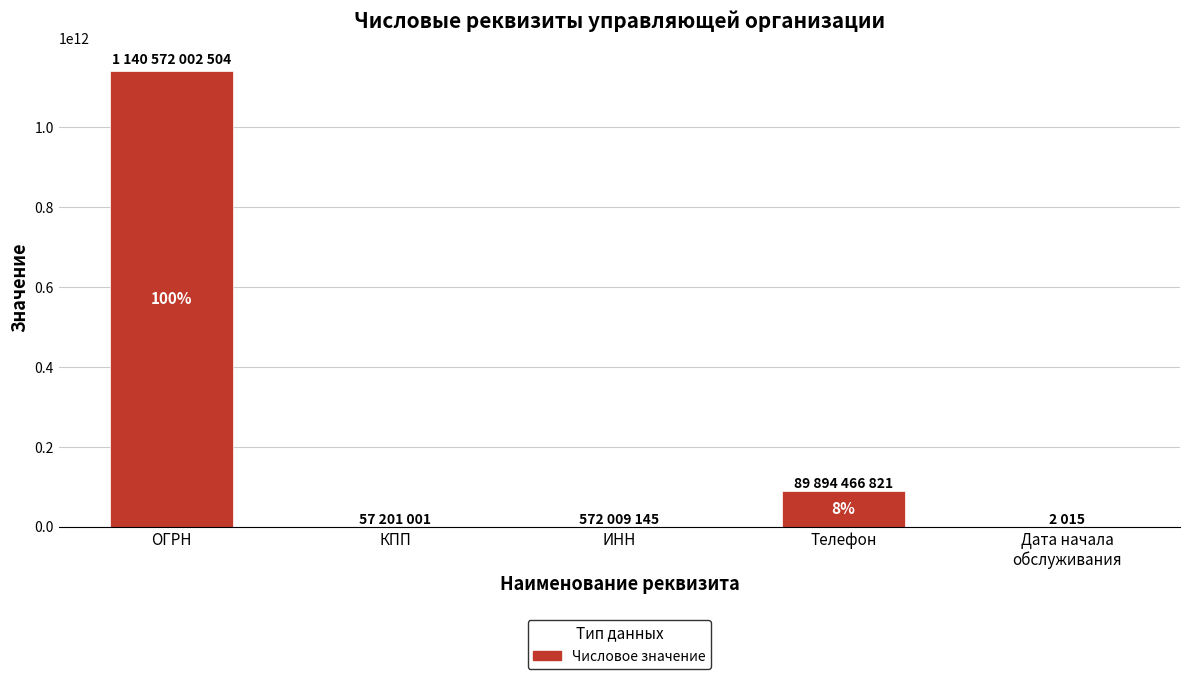

What is the sum of all values?

1231095681486